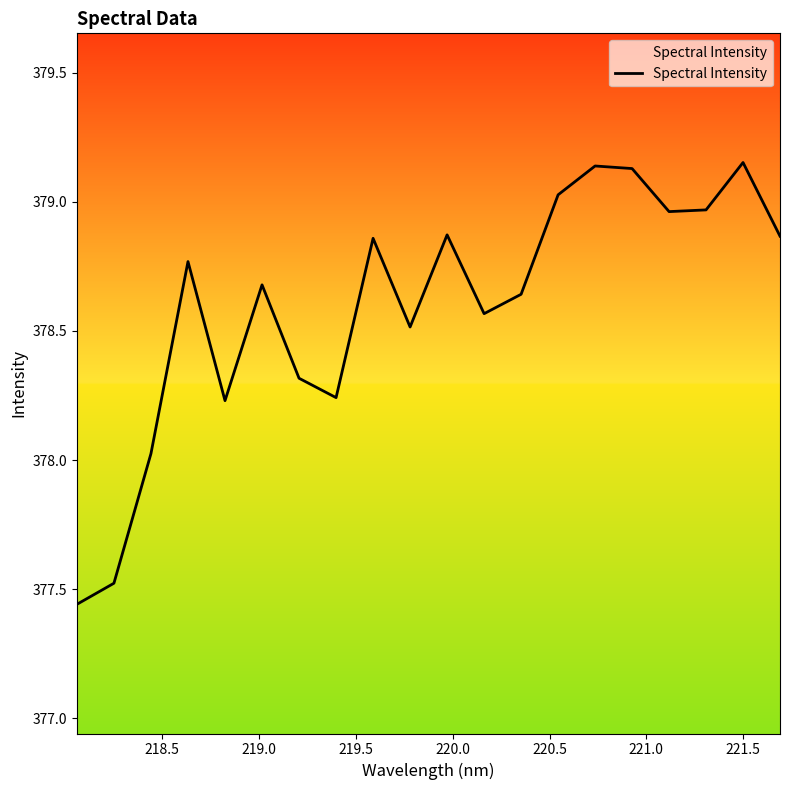

Count the number of values greater than 378.

18